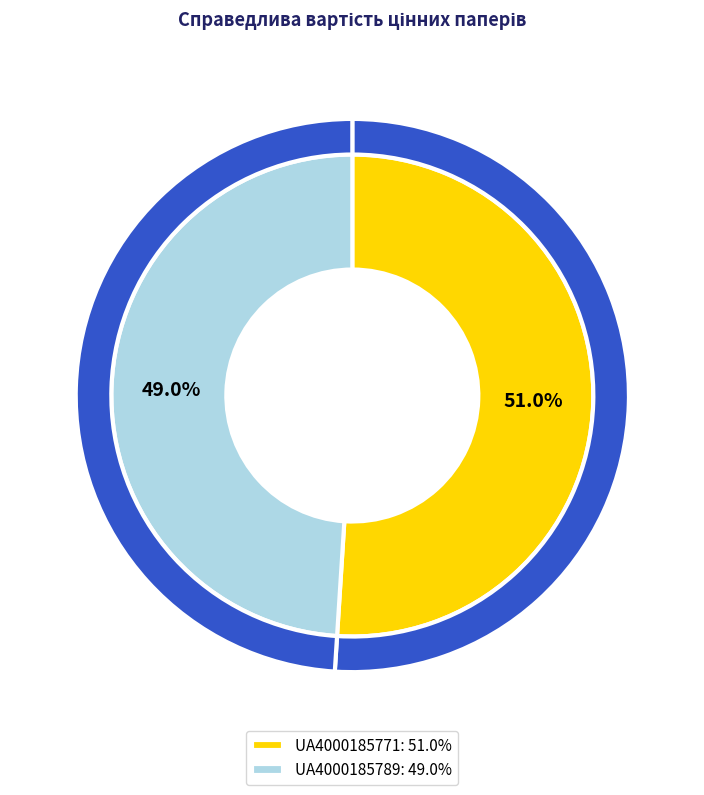

To the nearest percent, what percentage of the pie is UA4000185789?

49%